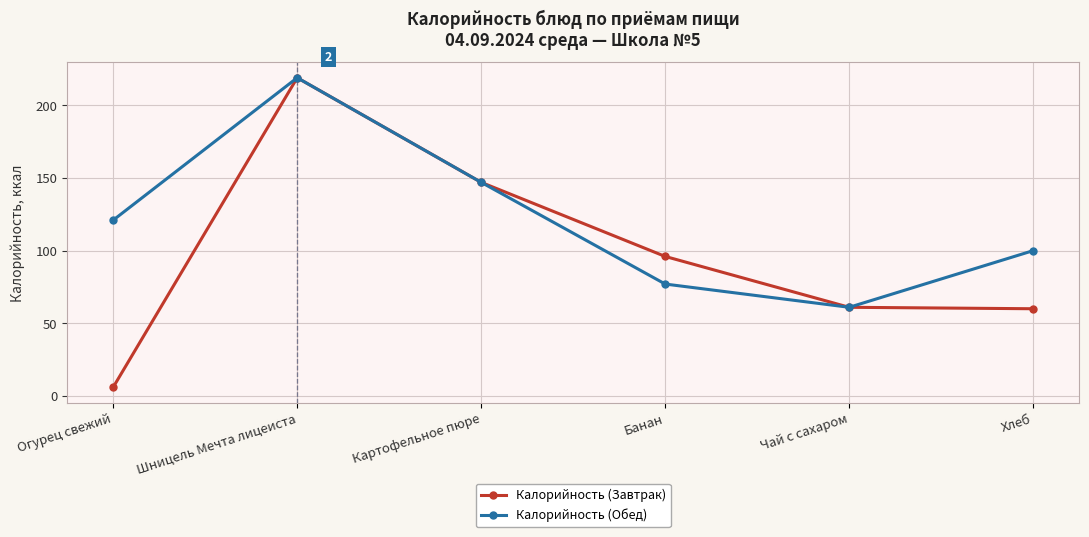

Reading right to left, list all the values displayed in this chart.

Калорийность (Завтрак): 60	61	96	147	219	6
Калорийность (Обед): 100	61	77	147	219	121